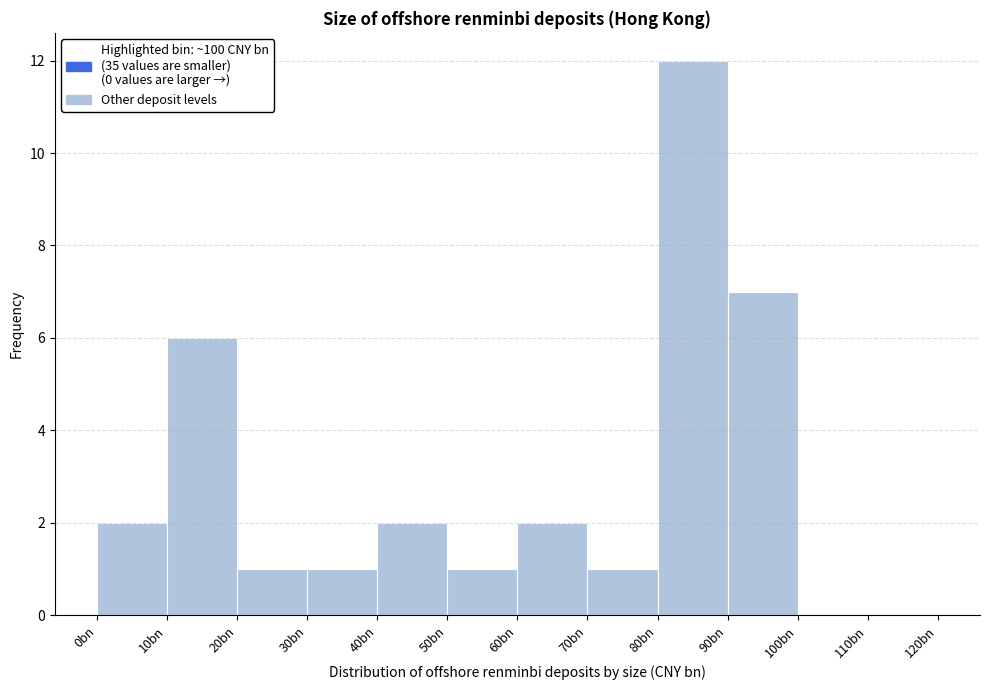

Reading left to right, transcribe all the data shown in this chart.

0bn=2	10bn=6	20bn=1	30bn=1	40bn=2	50bn=1	60bn=2	70bn=1	80bn=12	90bn=7	100bn=0	110bn=0